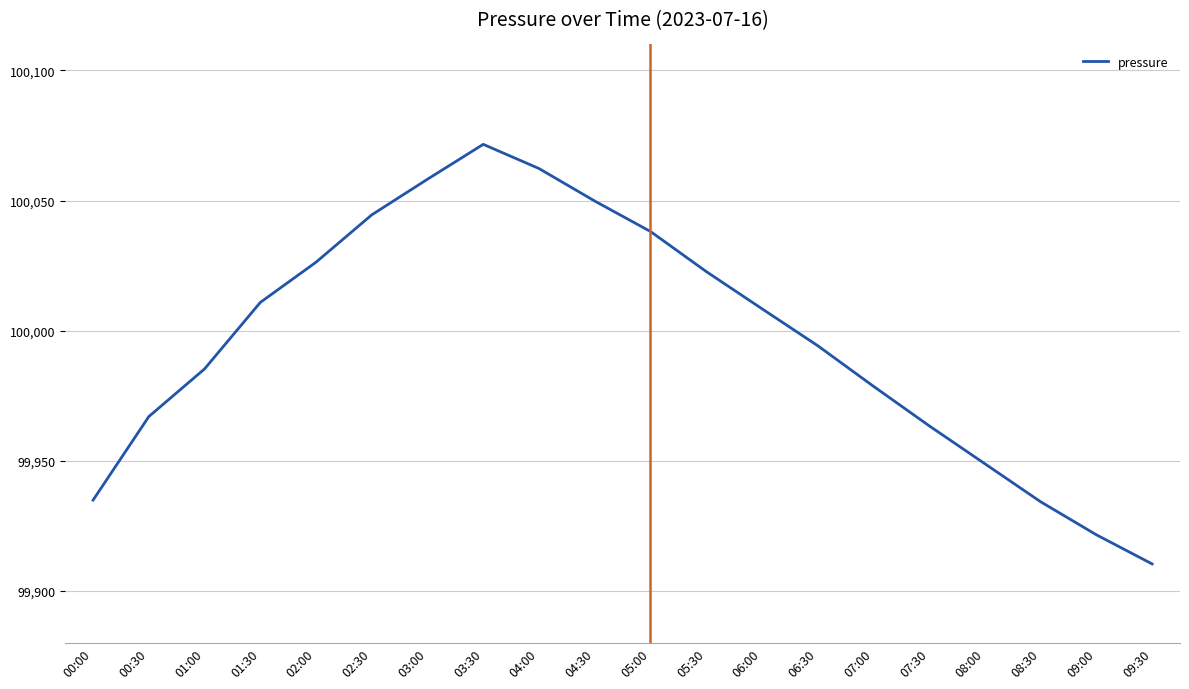

What is the difference between the maximum and minimum values?

161.3